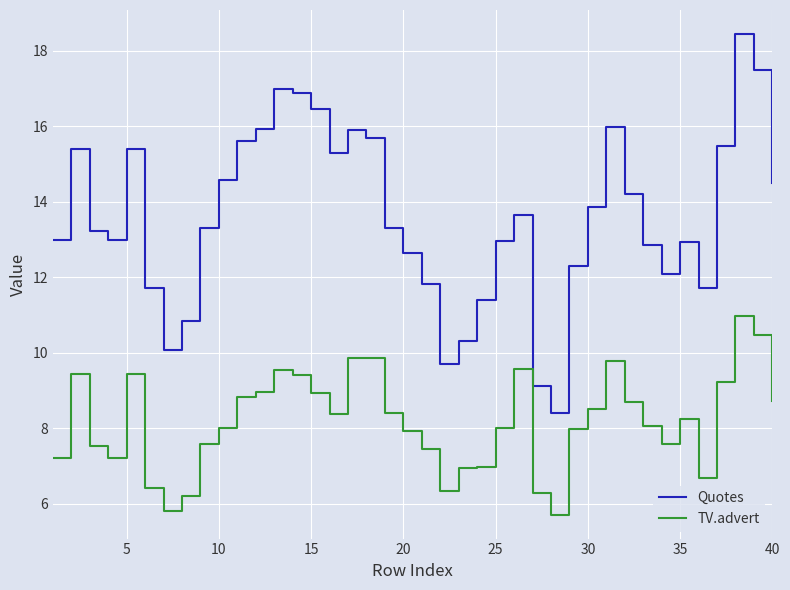

Rank the series by their maximum value, from lowest to highest.

TV.advert, Quotes